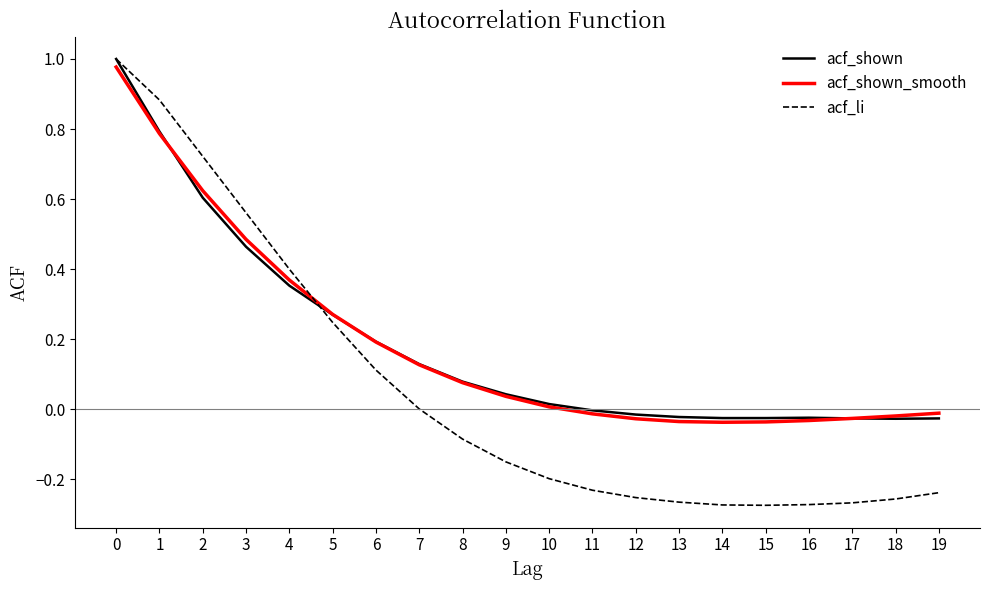

Which series has the widest spread of values?

acf_li